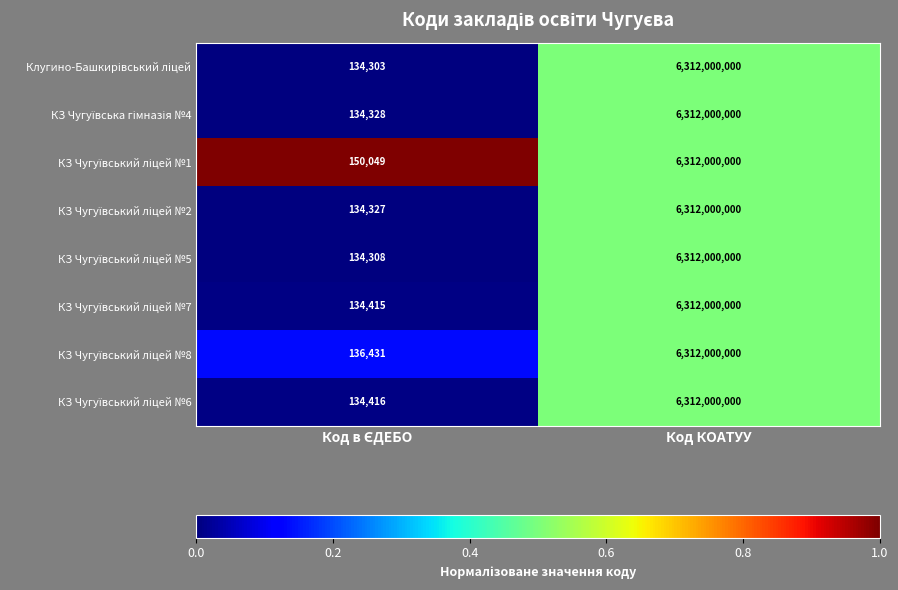

At which category is the sum across all series the highest?

Код КОАТУУ